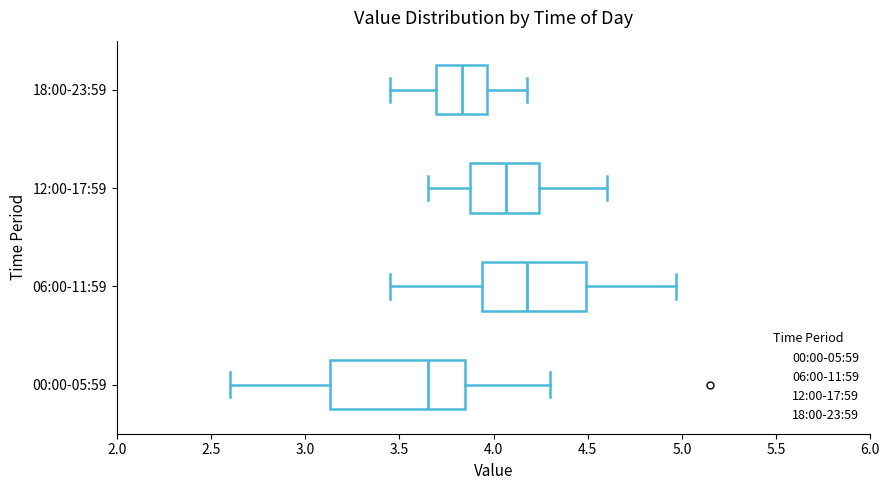

Reading bottom to top, transcribe this box plot: for each box, give where its median line is, the range the box spans, and where its two whiskers end, as read against the x-axis. The values are not printed on the chart, so give them approximately, as read against the axis.

00:00-05:59: median 3.65, box 3.15 to 3.85, whiskers 2.60 to 4.30
06:00-11:59: median 4.20, box 3.95 to 4.50, whiskers 3.45 to 4.95
12:00-17:59: median 4.05, box 3.85 to 4.25, whiskers 3.65 to 4.60
18:00-23:59: median 3.85, box 3.70 to 3.95, whiskers 3.45 to 4.20